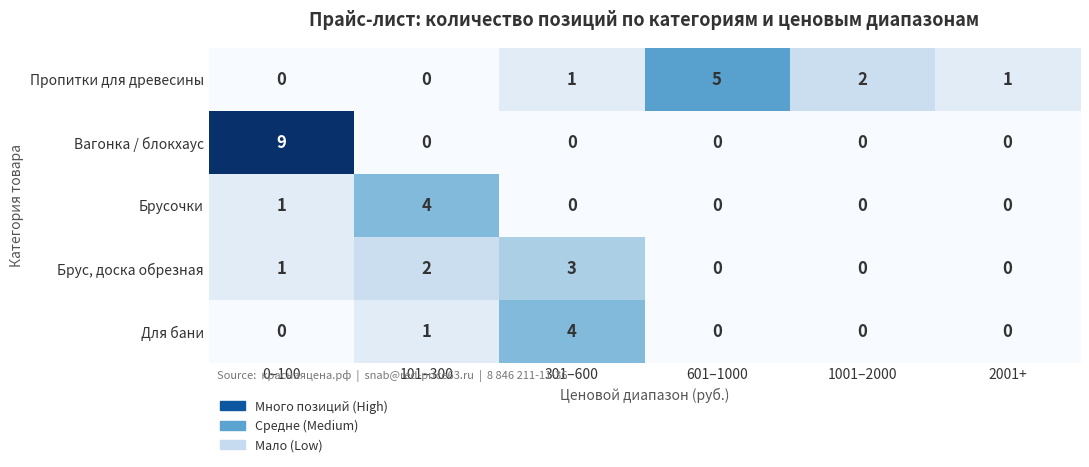

Between 101–300 and 301–600, which series saw the biggest shift?

Брусочки